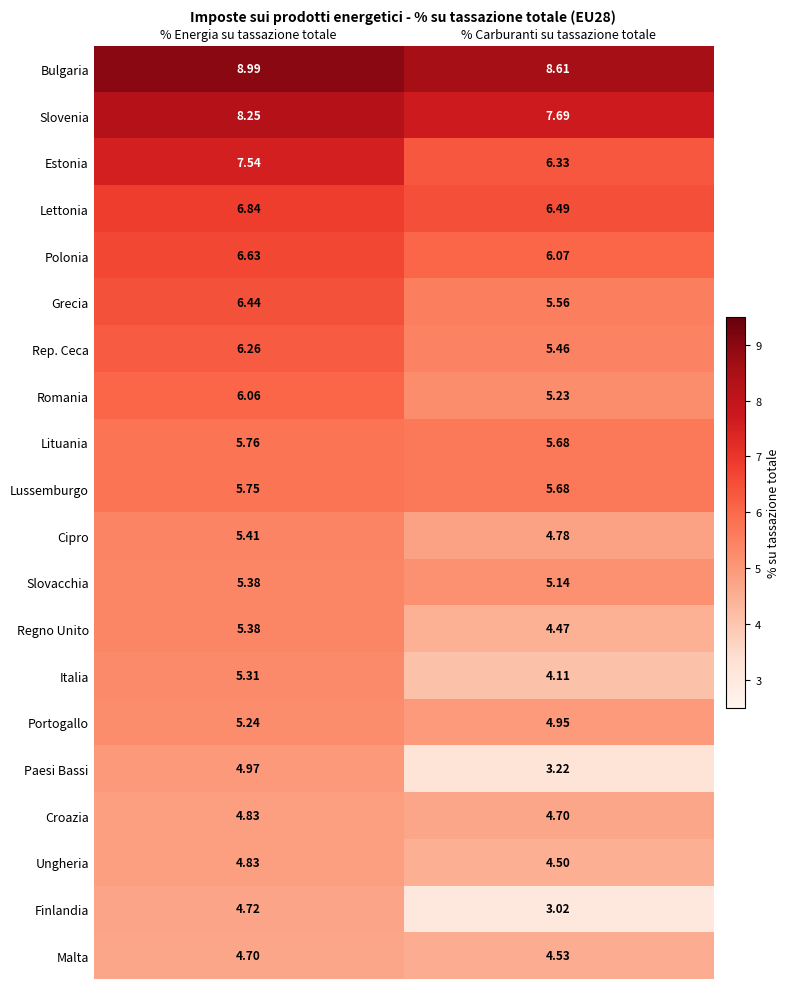

Which category has the highest value in the Lituania series?

% Energia su tassazione totale